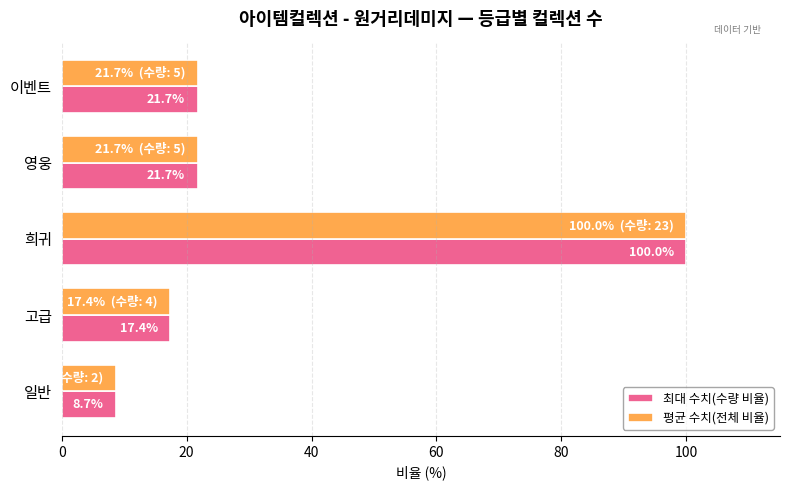

The value of 평균 수치(전체 비율) at 일반 is 4.9. True or false?

False